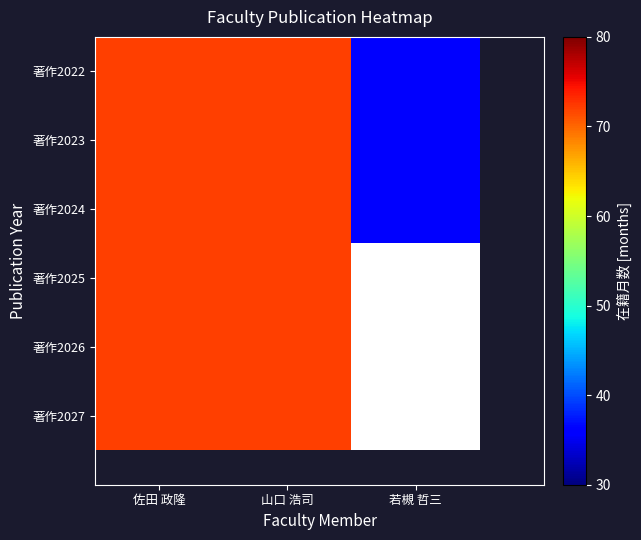

Rank the series by their maximum value, from highest to lowest.

著作2022, 著作2023, 著作2024, 著作2025, 著作2026, 著作2027